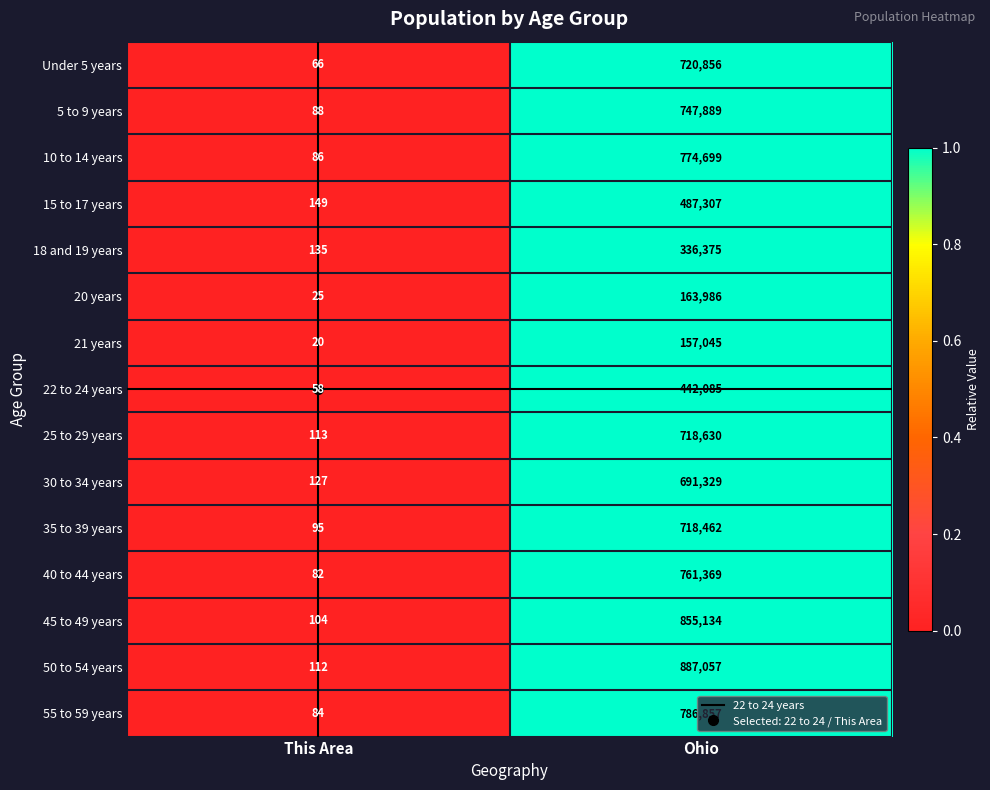

At which category is the sum across all series the highest?

Ohio